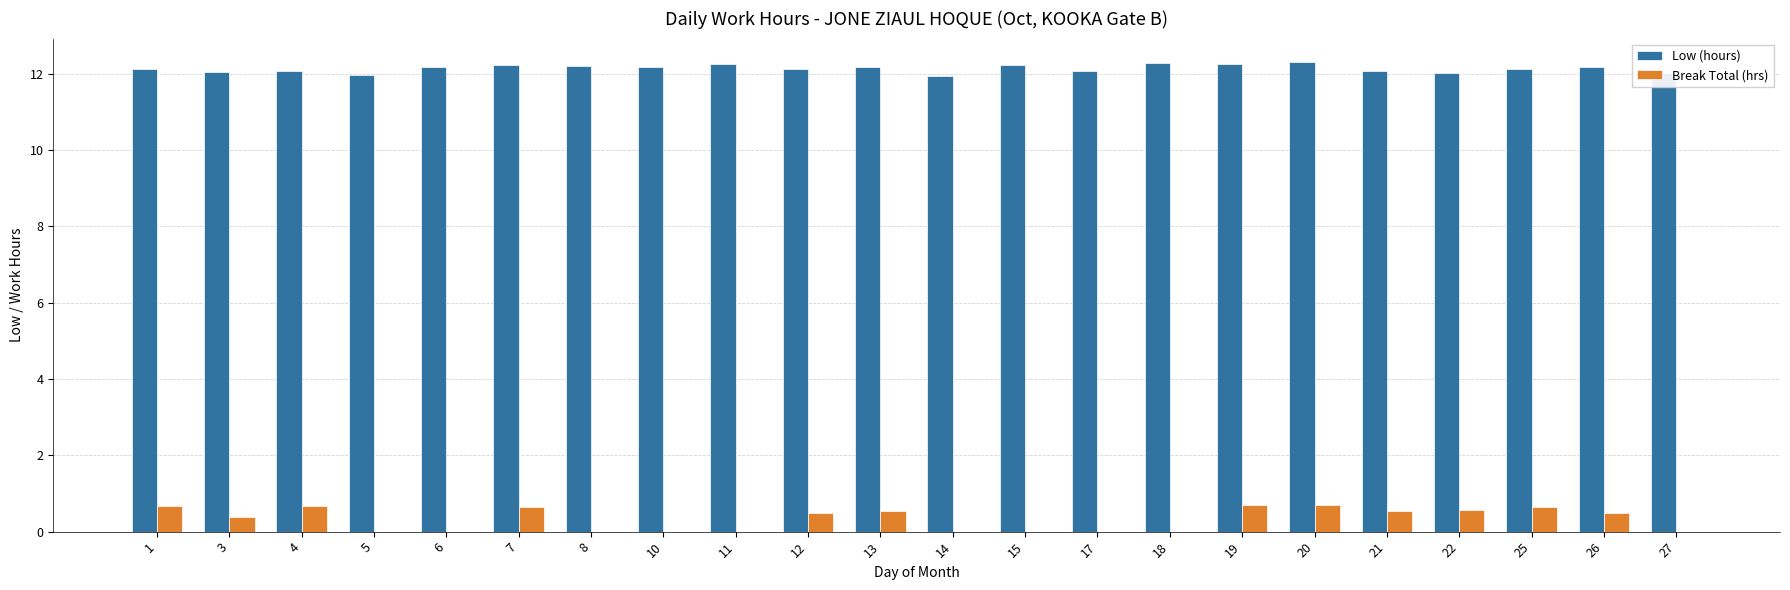

What is the sum of the Break Total (hrs) values at 20 and 25?

1.4